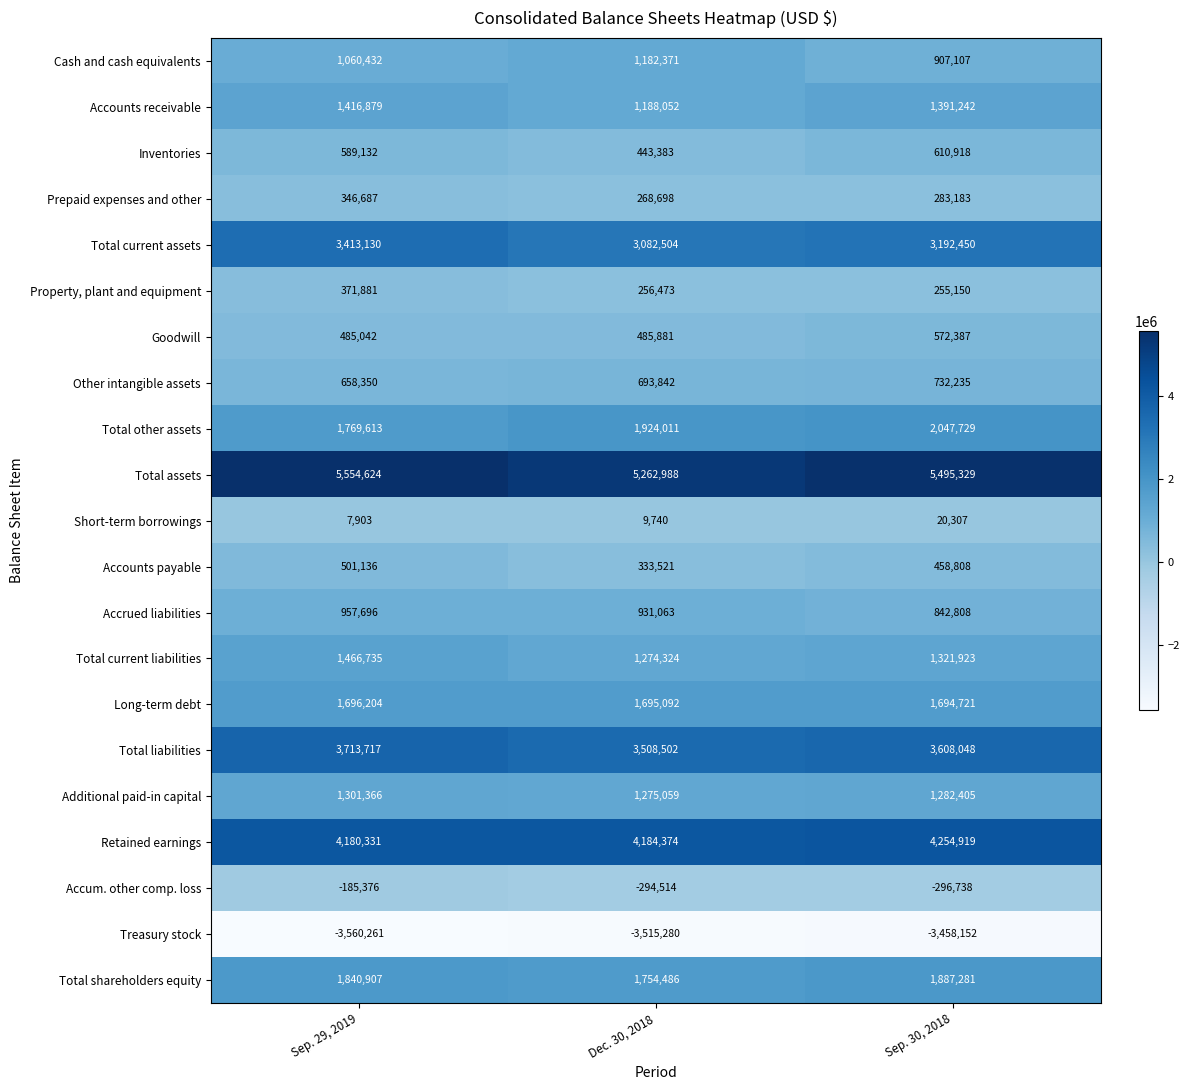

What is the difference between the Accum. other comp. loss values at Dec. 30, 2018 and Sep. 30, 2018?

2224